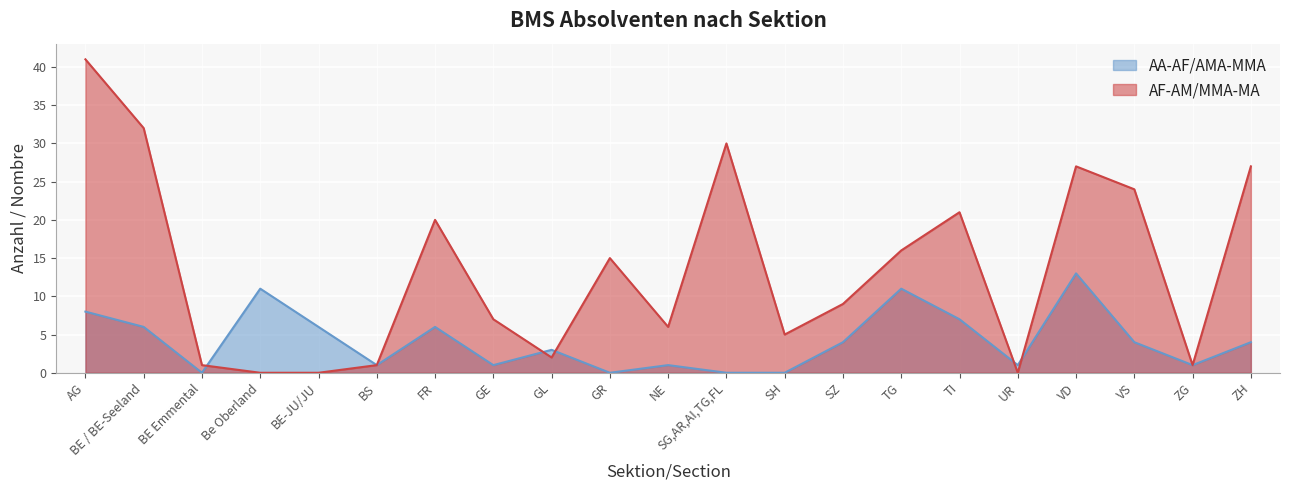

What is the average value of the AA-AF/AMA-MMA series?

4